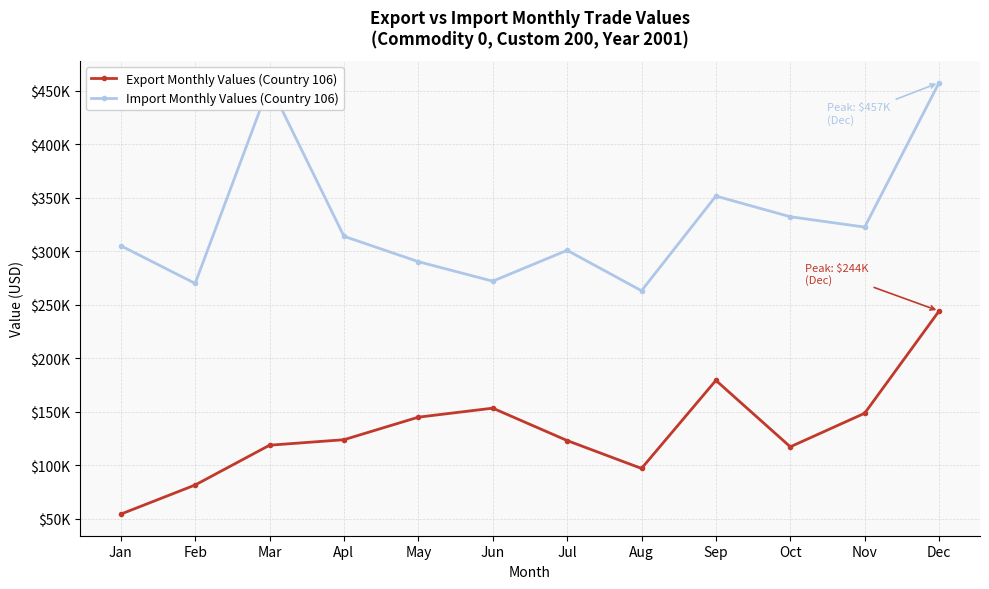

What is the average value of the Export Monthly Values (Country 106) series?

132037